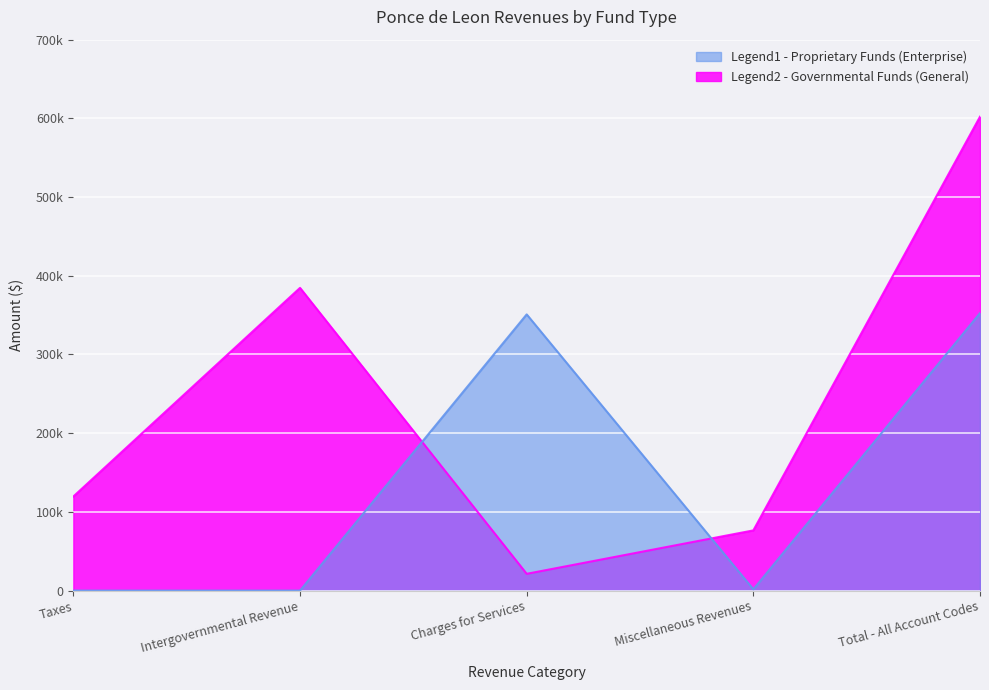

True or false: Governmental Funds (General) has a value of 198724 at Taxes.

False